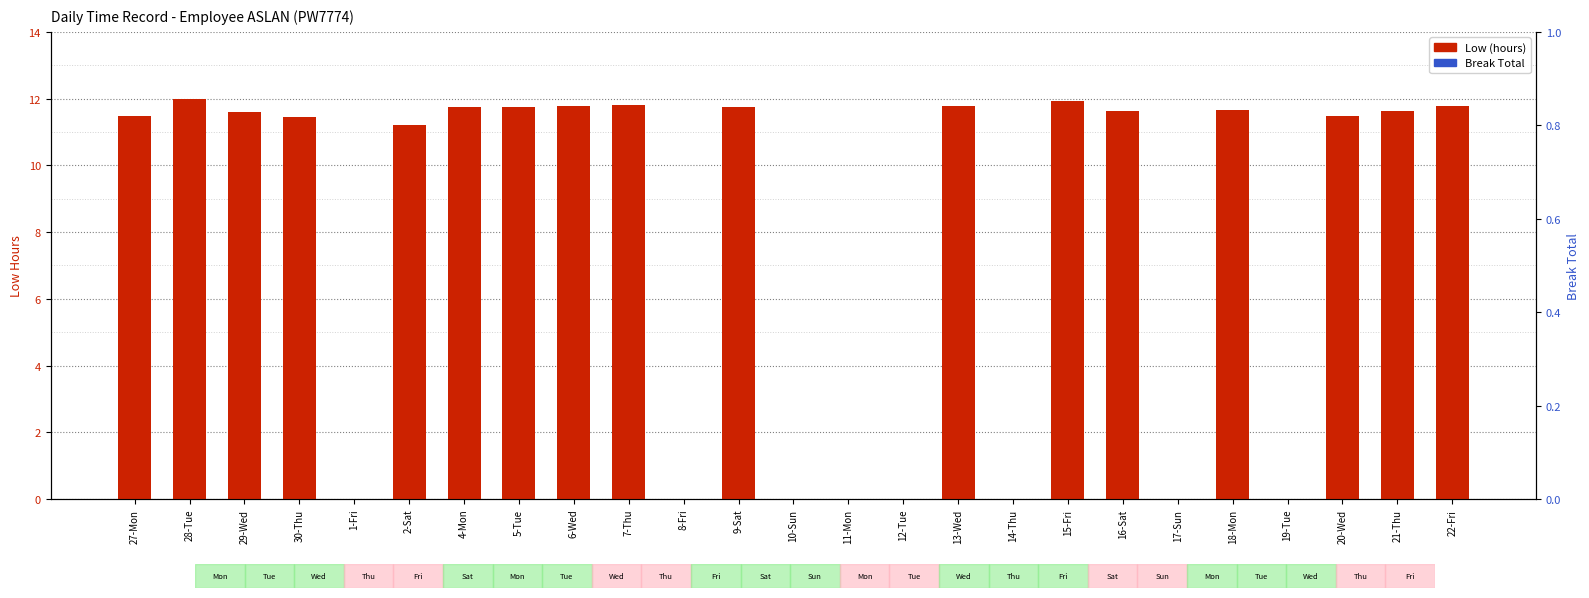

Reading left to right, list all the values displayed in this chart.

Low (hours): 27-Mon=11.5	28-Tue=12.0	29-Wed=11.6	30-Thu=11.4	1-Fri=0.0	2-Sat=11.2	4-Mon=11.8	5-Tue=11.7	6-Wed=11.8	7-Thu=11.8	8-Fri=0.0	9-Sat=11.8	10-Sun=0.0	11-Mon=0.0	12-Tue=0.0	13-Wed=11.8	14-Thu=0.0	15-Fri=11.9	16-Sat=11.6	17-Sun=0.0	18-Mon=11.7	19-Tue=0.0	20-Wed=11.5	21-Thu=11.6	22-Fri=11.8
Break Total: 27-Mon=0.0	28-Tue=0.0	29-Wed=0.0	30-Thu=0.0	1-Fri=0.0	2-Sat=0.0	4-Mon=0.0	5-Tue=0.0	6-Wed=0.0	7-Thu=0.0	8-Fri=0.0	9-Sat=0.0	10-Sun=0.0	11-Mon=0.0	12-Tue=0.0	13-Wed=0.0	14-Thu=0.0	15-Fri=0.0	16-Sat=0.0	17-Sun=0.0	18-Mon=0.0	19-Tue=0.0	20-Wed=0.0	21-Thu=0.0	22-Fri=0.0